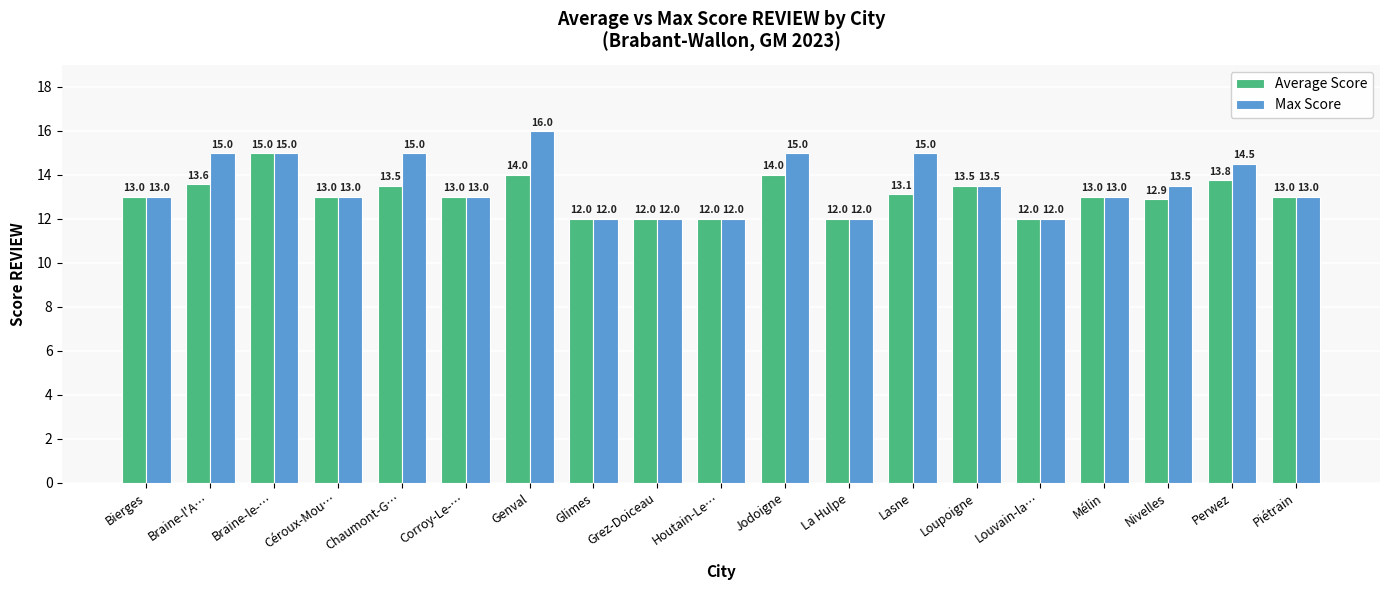

What is the sum of the Average Score values at Louvain-la… and Braine-le-…?

27.0